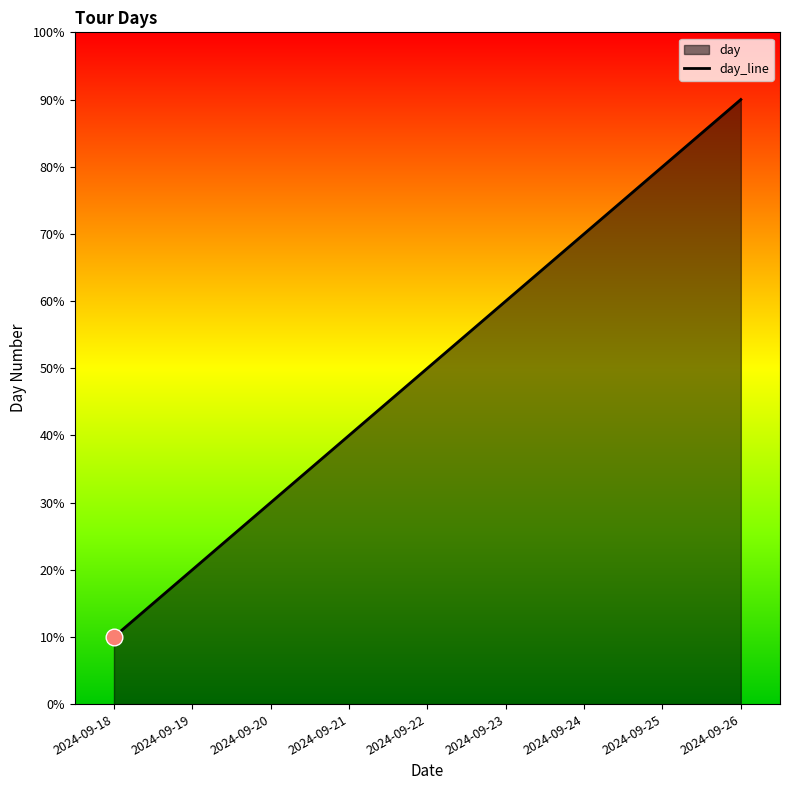

Reading left to right, what are all the values shown in this chart?

2024-09-18=1	2024-09-19=2	2024-09-20=3	2024-09-21=4	2024-09-22=5	2024-09-23=6	2024-09-24=7	2024-09-25=8	2024-09-26=9